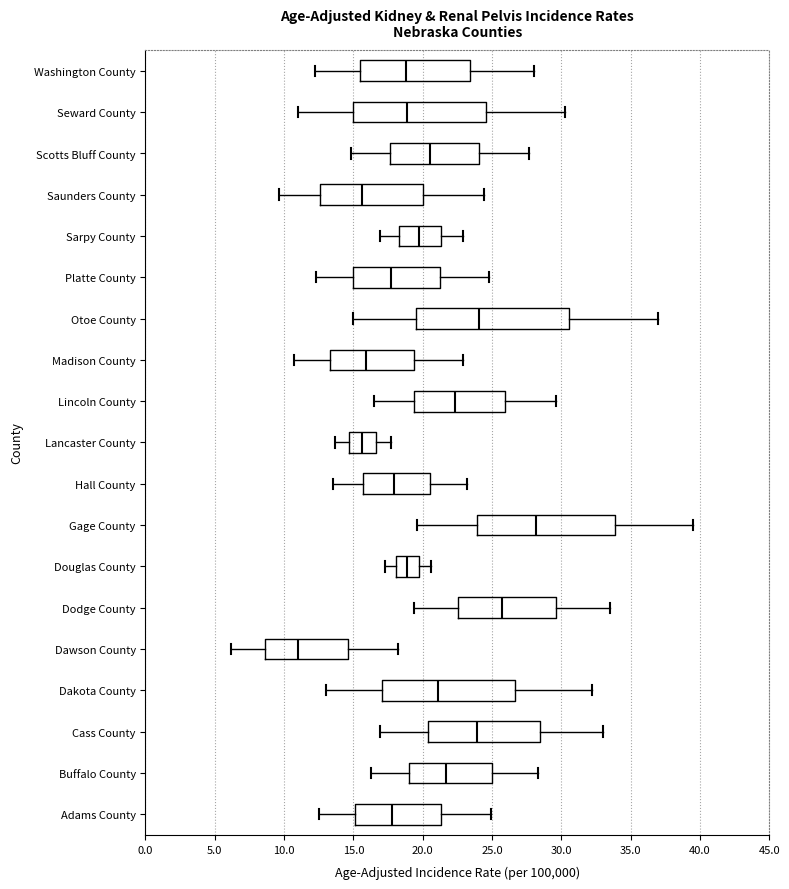

Comparing the boxes themselves (not the whiskers), which one is the widest?

Otoe County